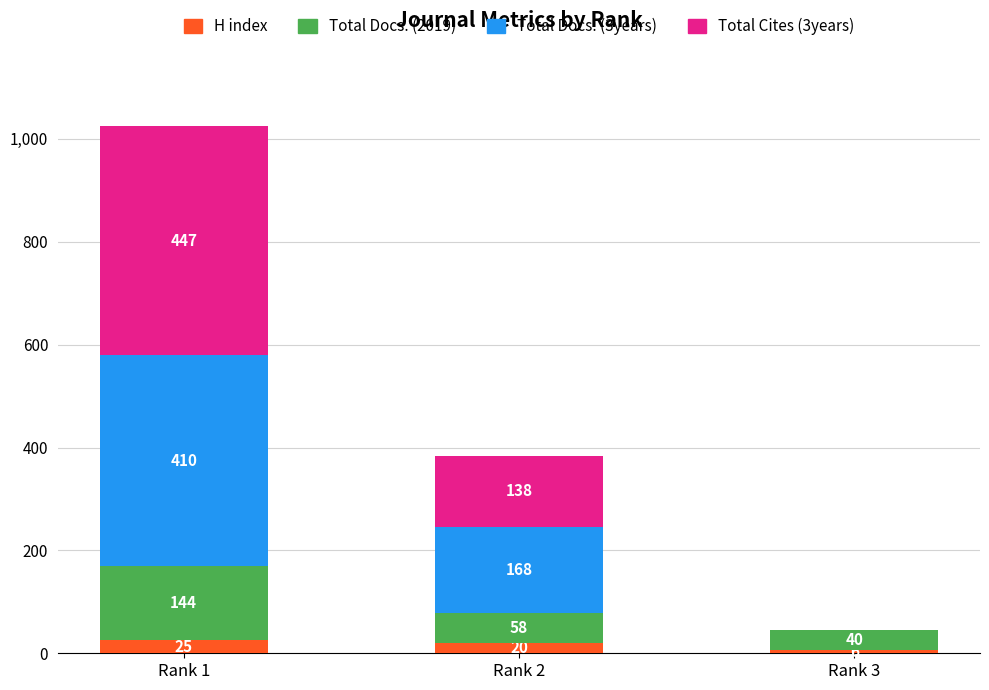

At which label does H index first exceed 20?

Rank 1